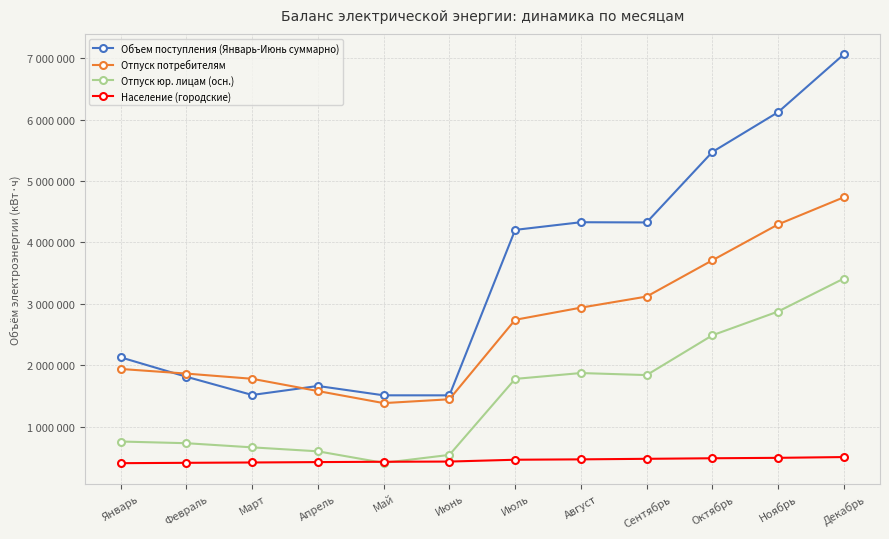

What are all the series names shown in the legend?

Объем поступления (Январь-Июнь суммарно), Отпуск потребителям, Отпуск юр. лицам (осн.), Население (городские)